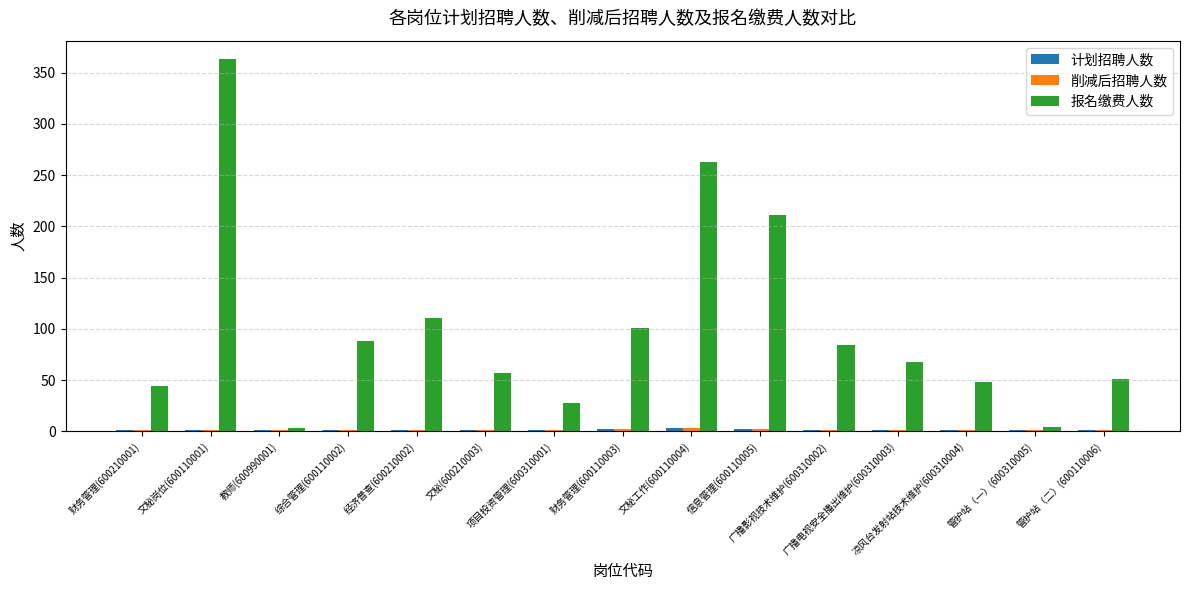

Which series has the largest total across all categories?

报名缴费人数